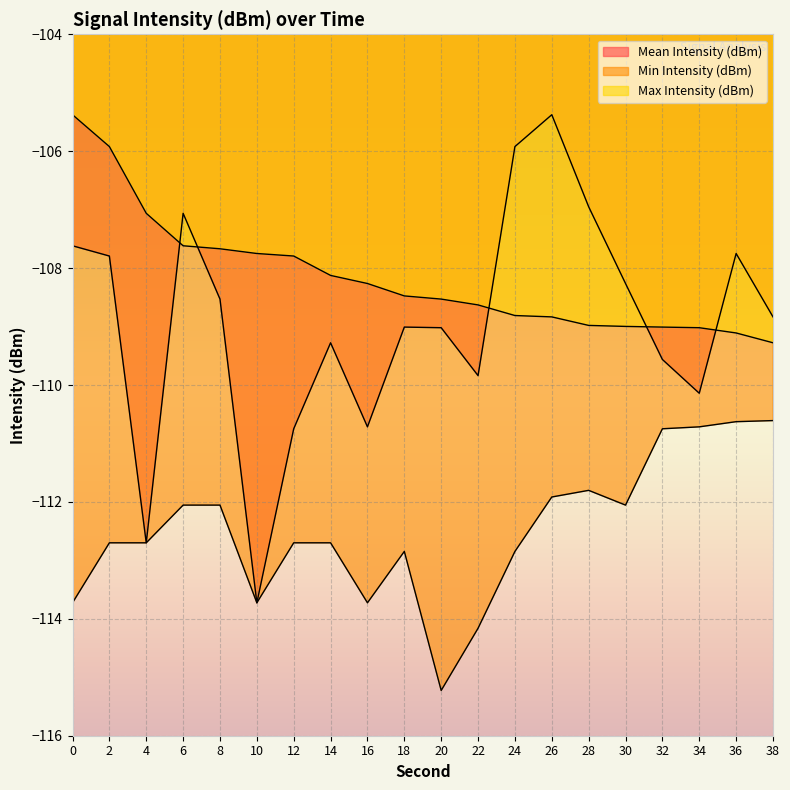

How many lines are shown in the chart?

3